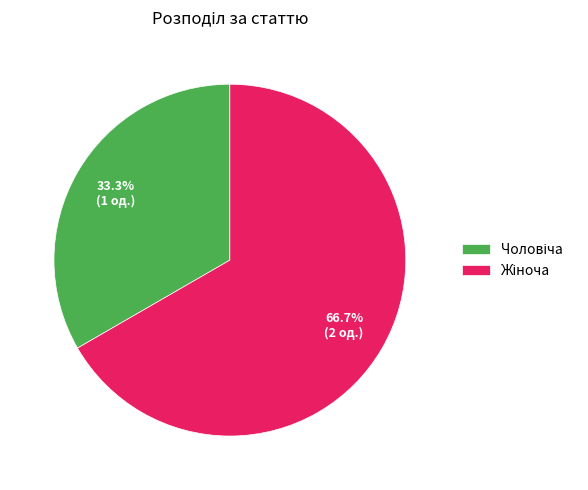

Is there a majority slice in this chart?

Yes